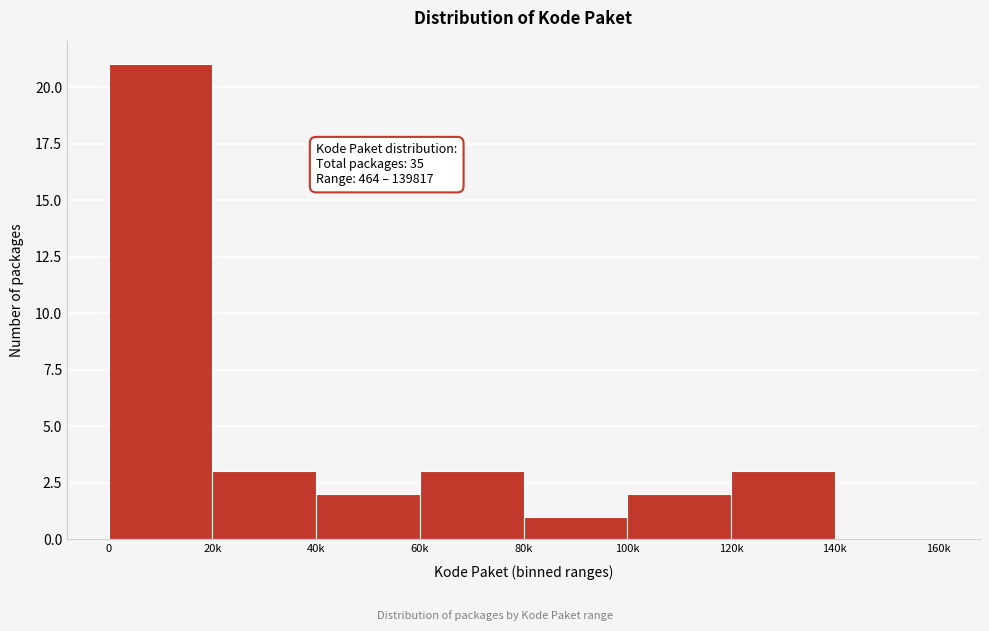

Reading left to right, what are all the values shown in this chart?

0=21	20k=3	40k=2	60k=3	80k=1	100k=2	120k=3	140k=0